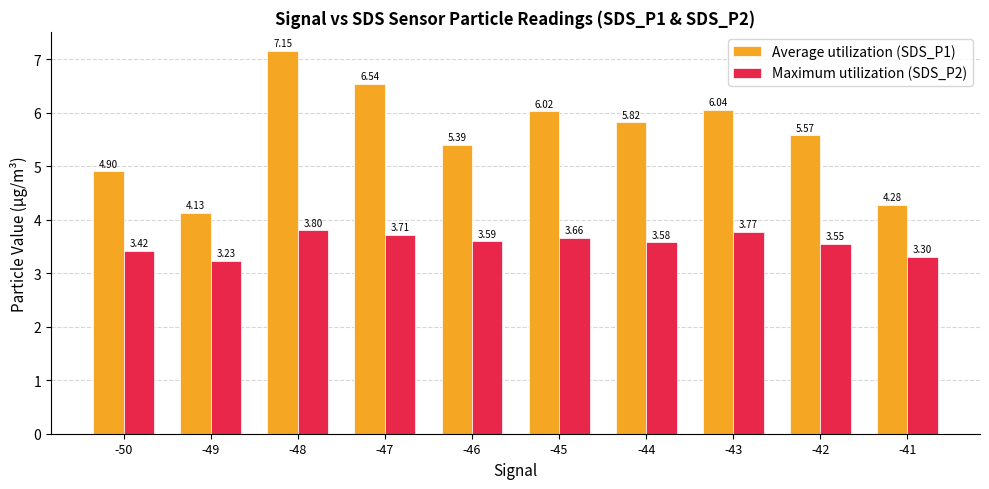

At -50, list the series in order from largest to smallest.

Average utilization (SDS_P1), Maximum utilization (SDS_P2)